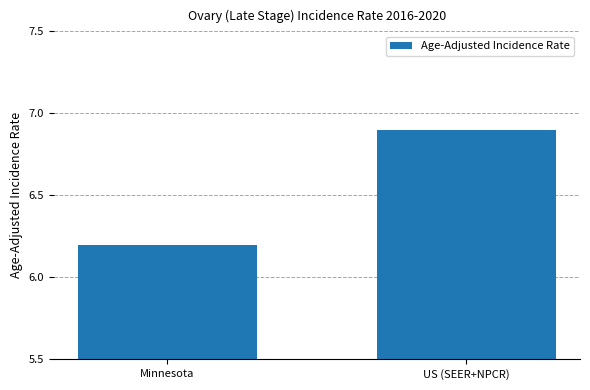

List the labels in order of value, smallest first.

Minnesota, US (SEER+NPCR)